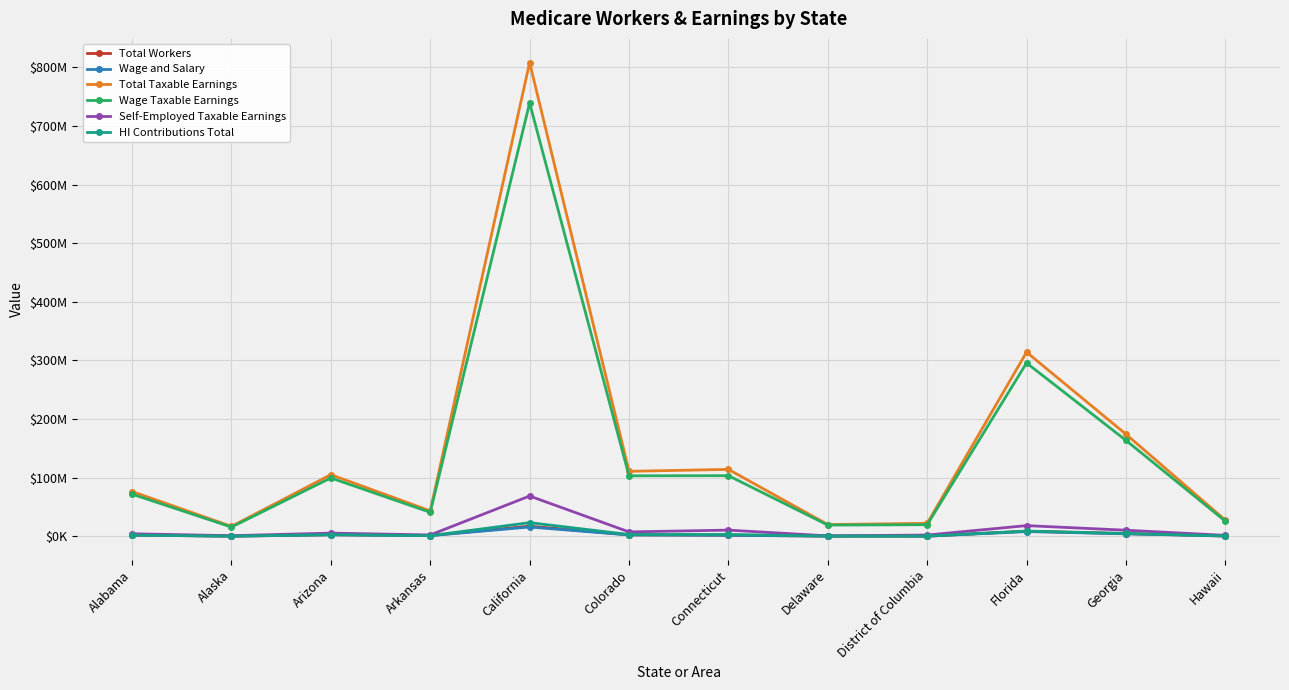

True or false: Total Workers and Self-Employed Taxable Earnings cross at least once.

False